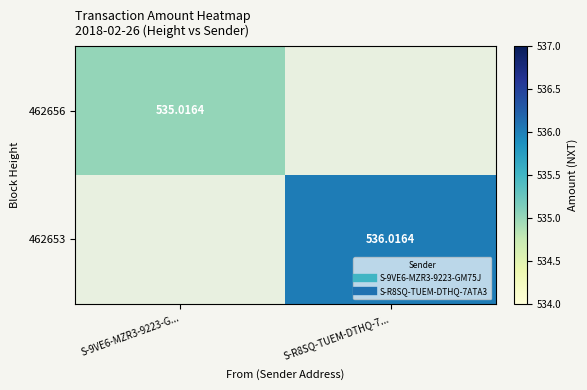

The value of 462653 at S-R8SQ-TUEM-DTHQ-7... is 167.1. True or false?

False